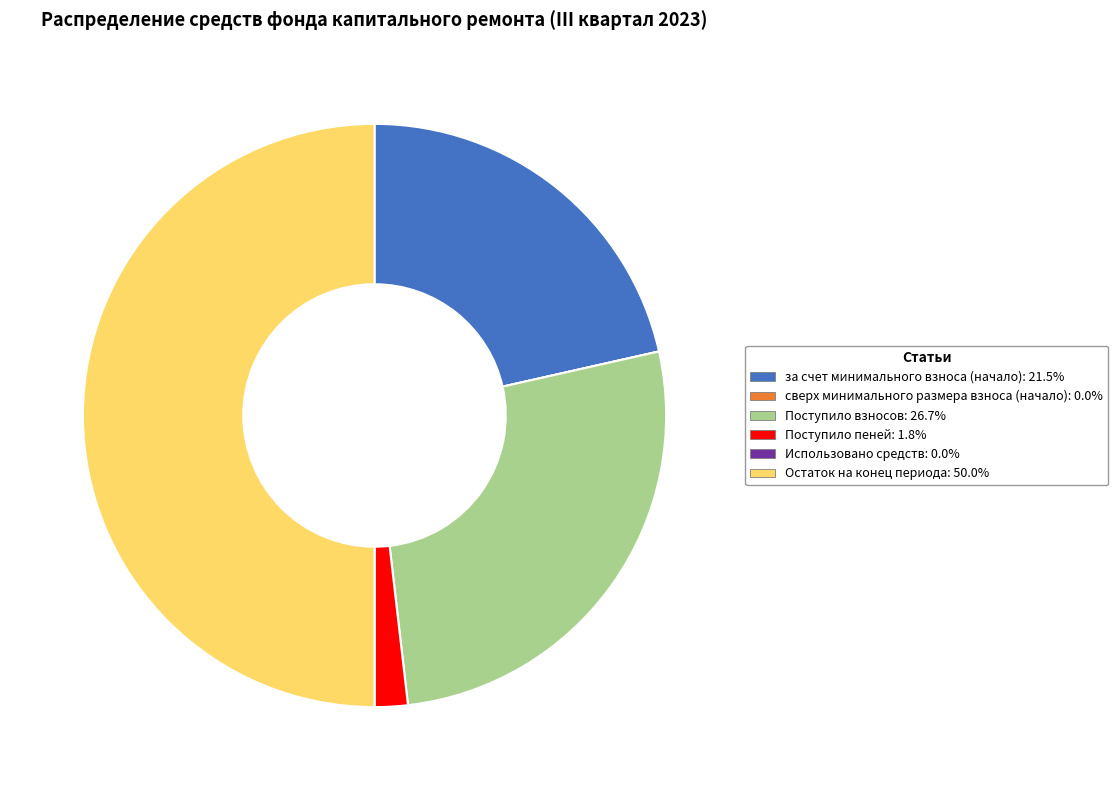

What is the largest slice in the pie chart?

Остаток на конец периода